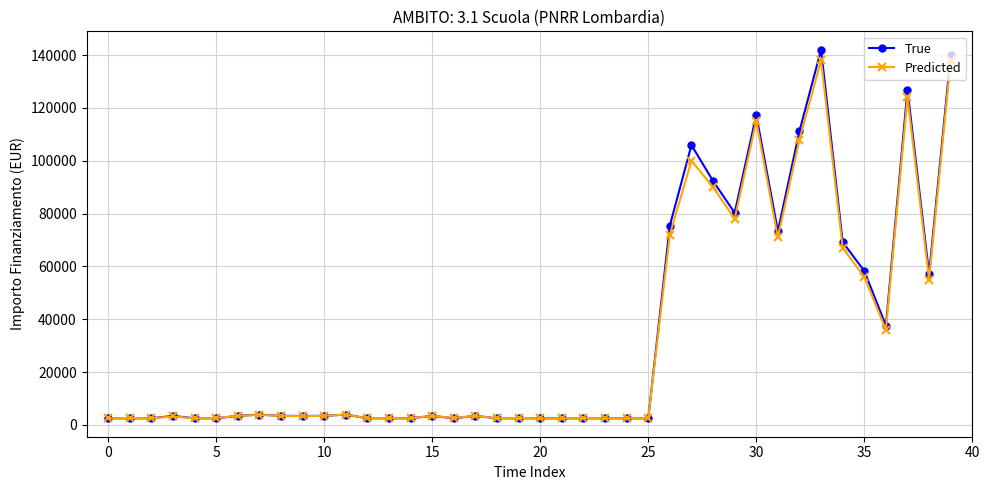

How many values in the Predicted series are below 3413?

19